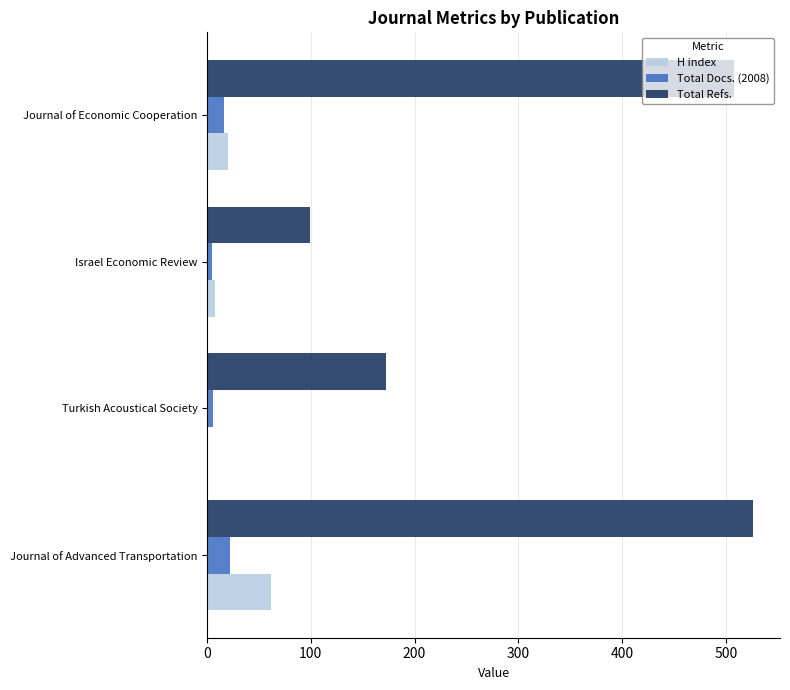

What is the sum of all H index values?

90